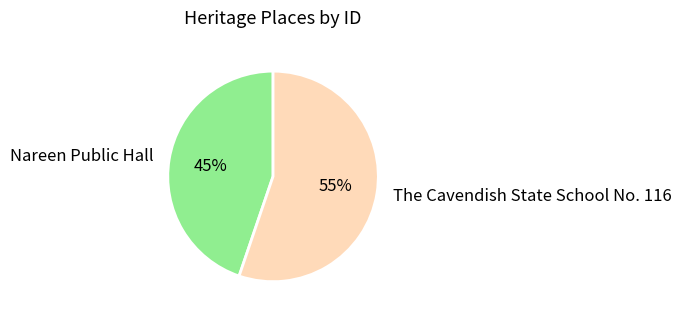

Count the number of slices in the pie.

2